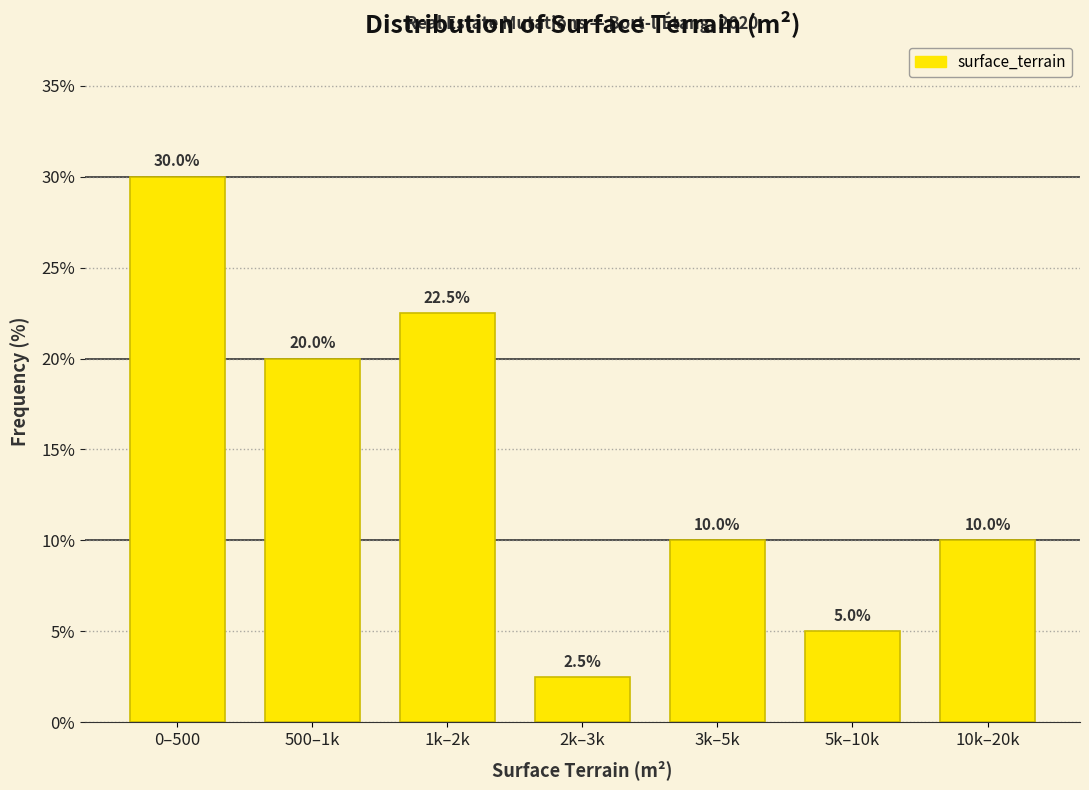

Reading right to left, extract all data points from this chart.

10k–20k=10.0	5k–10k=5.0	3k–5k=10.0	2k–3k=2.5	1k–2k=22.5	500–1k=20.0	0–500=30.0